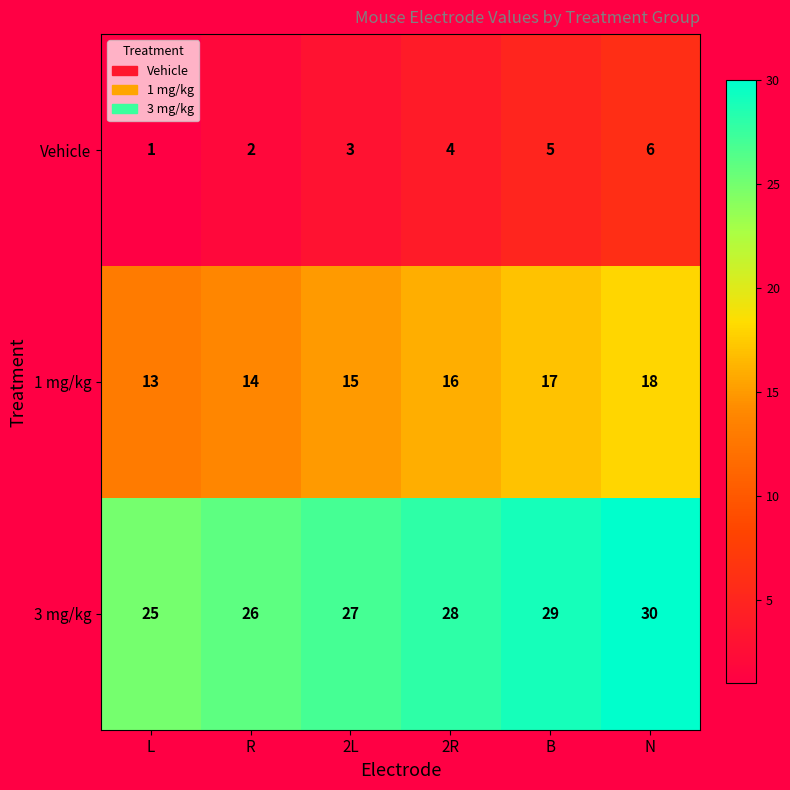

True or false: 3 mg/kg has a value of 10 at B.

False